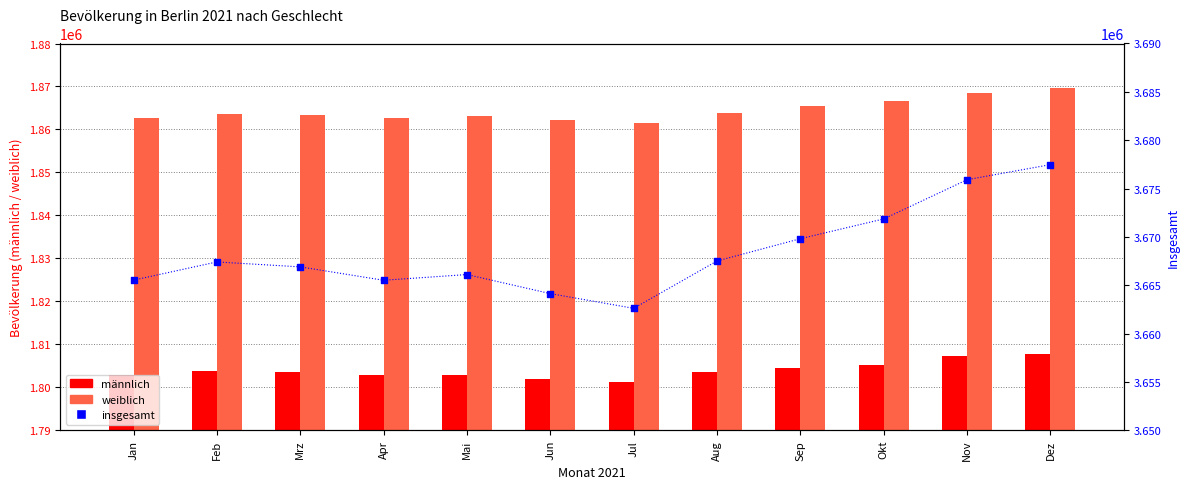

What are all the series names shown in the legend?

männlich, weiblich, insgesamt